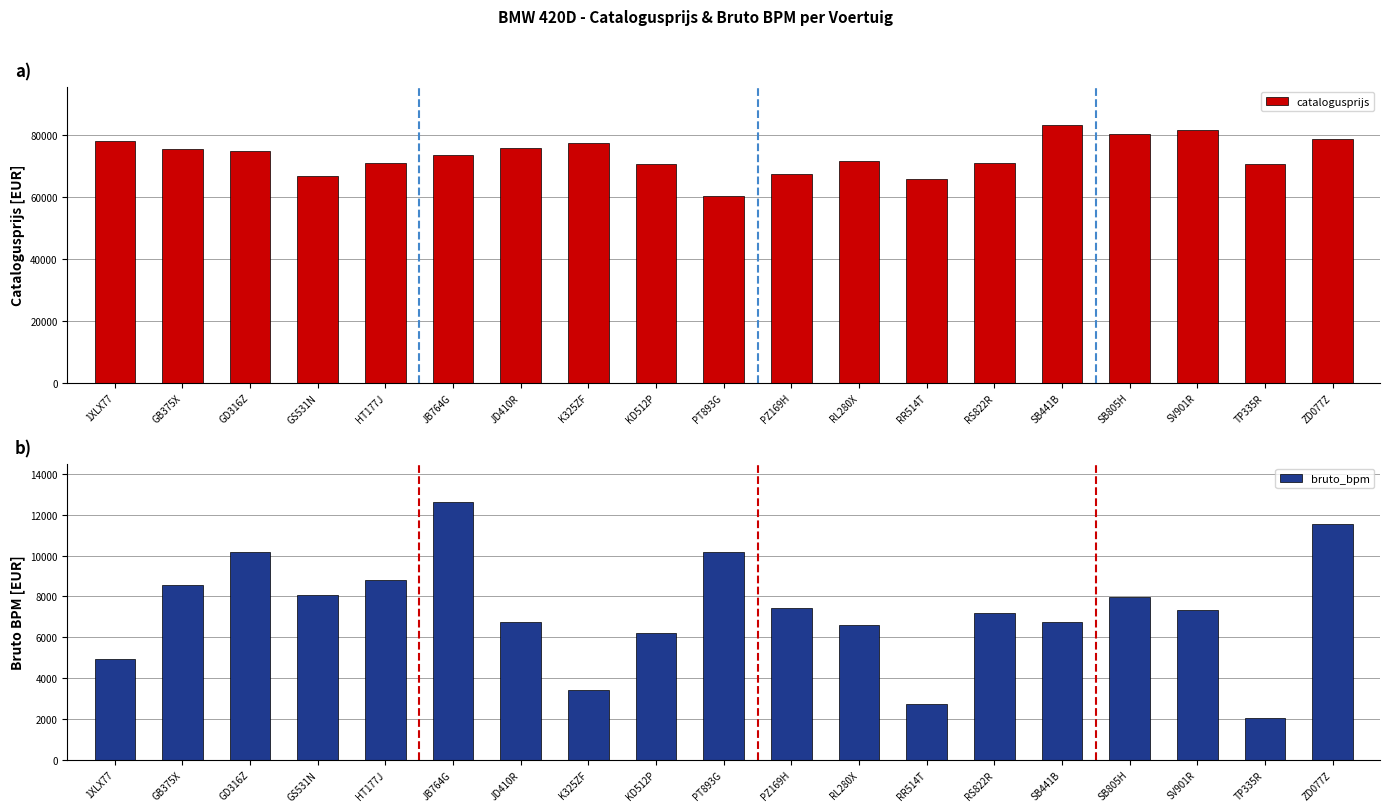

Does the chart contain stacked bars?

No